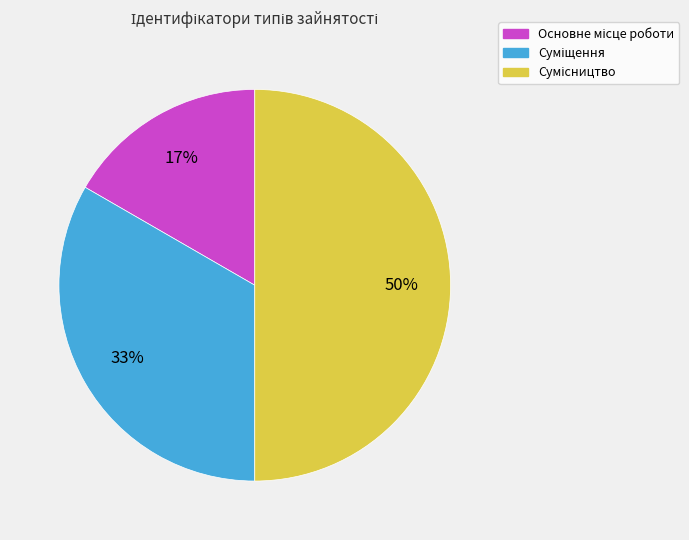

To the nearest percent, what is the difference between the largest and smallest slice percentages?

33%